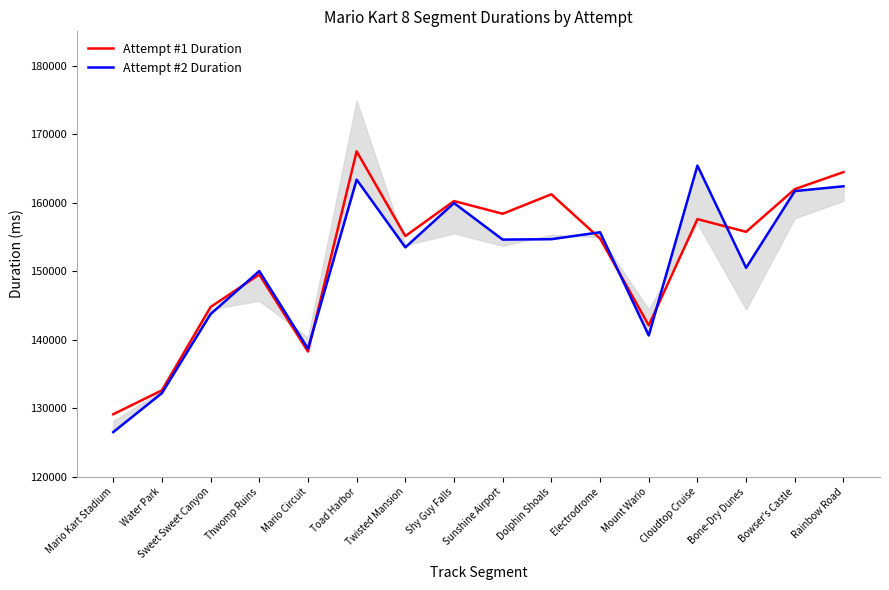

The Attempt #2 Duration series shows 260091 at Bowser's Castle. True or false?

False